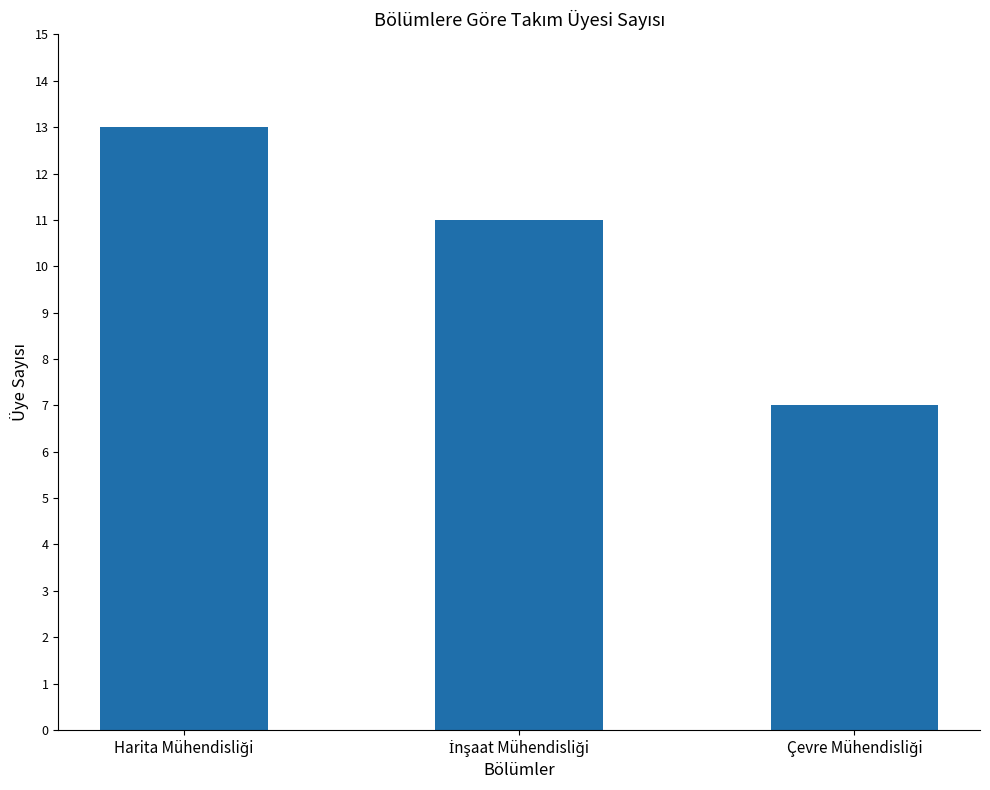

What is the value of the 1st bar from the left?

13